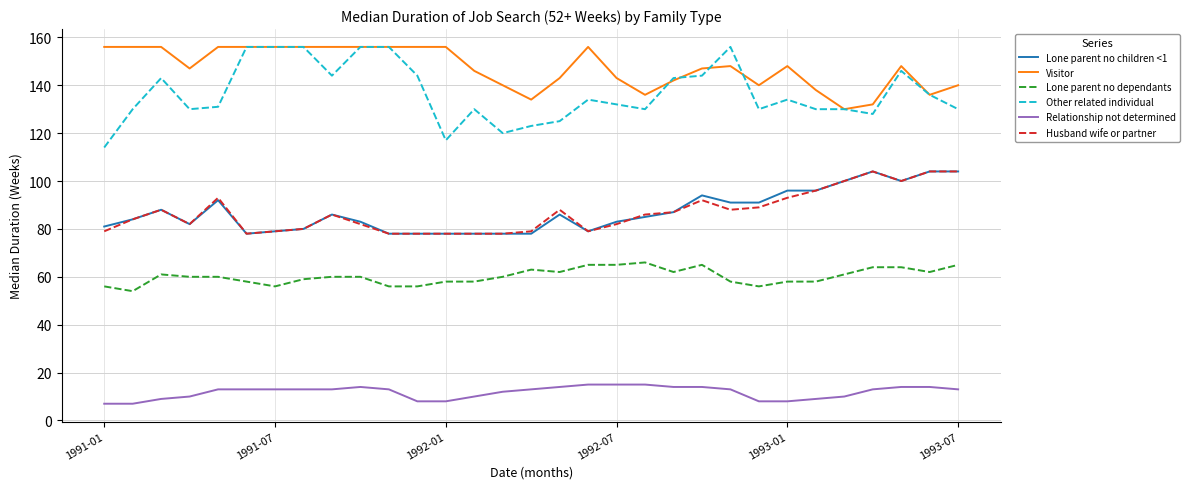

Which series has the widest spread of values?

Other related individual